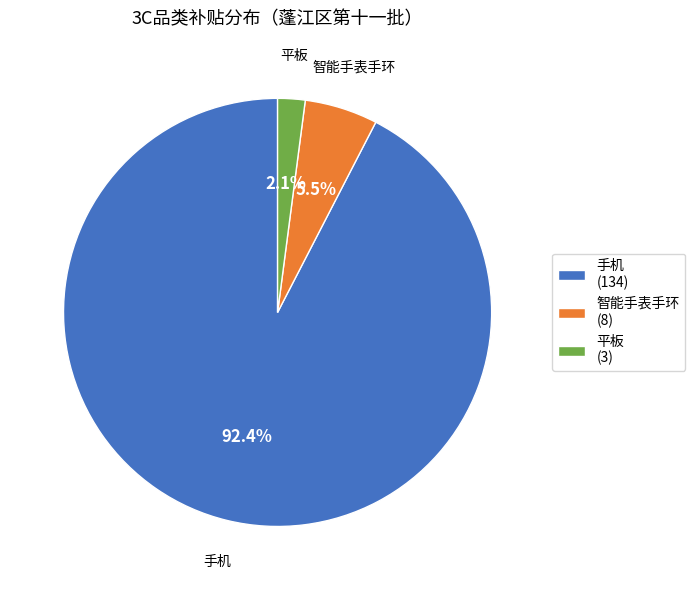

What portion of the pie excludes 手机?

7.6%